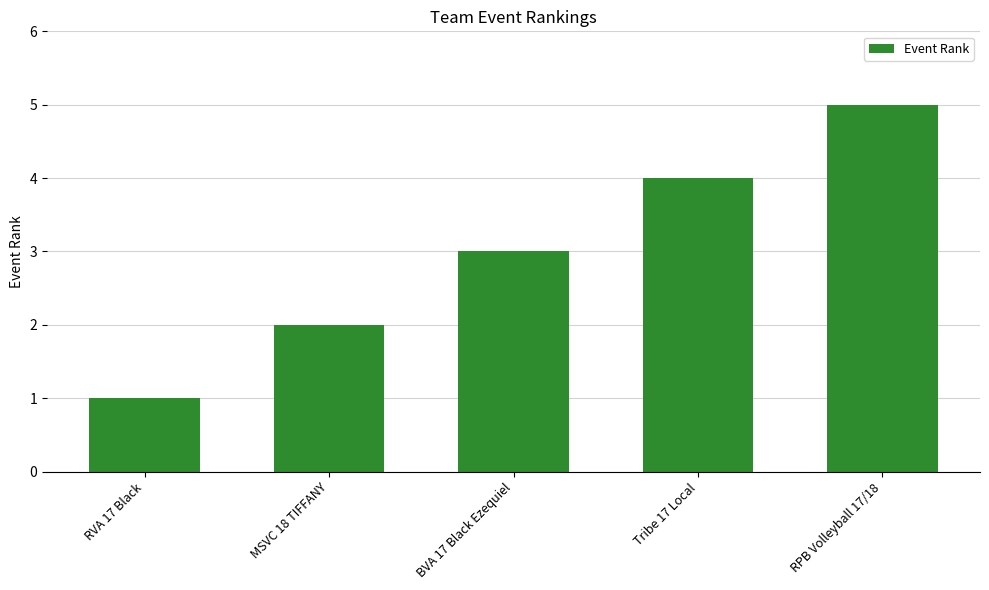

Is it true that the value at Tribe 17 Local is 4?

True